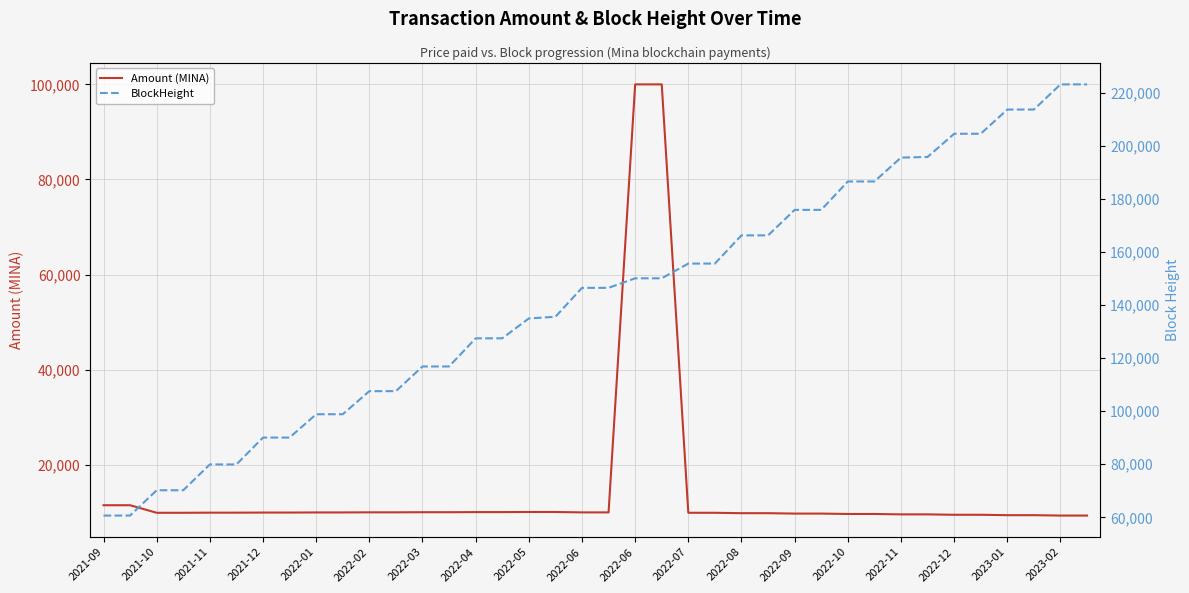

Which series has the widest spread of values?

BlockHeight